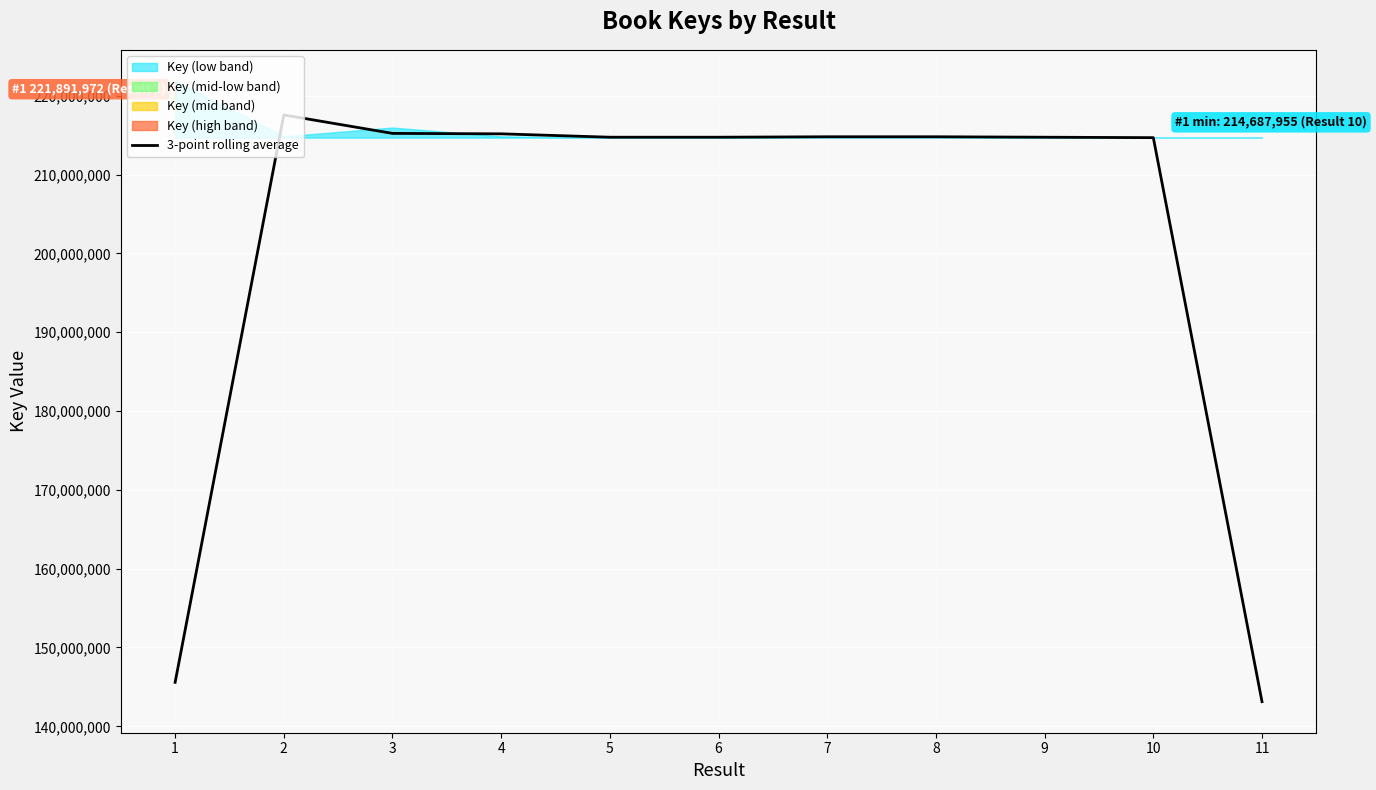

At which category does the chart reach its minimum across all series?

11